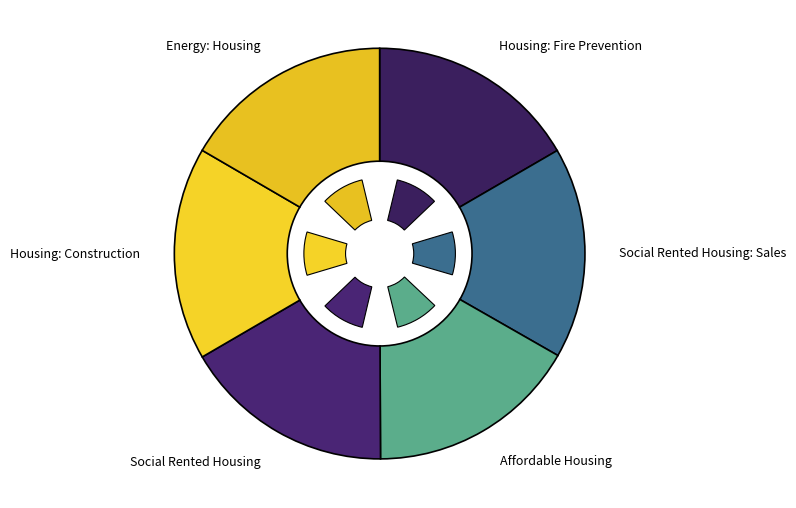

To the nearest percent, what is the average slice percentage?

17%